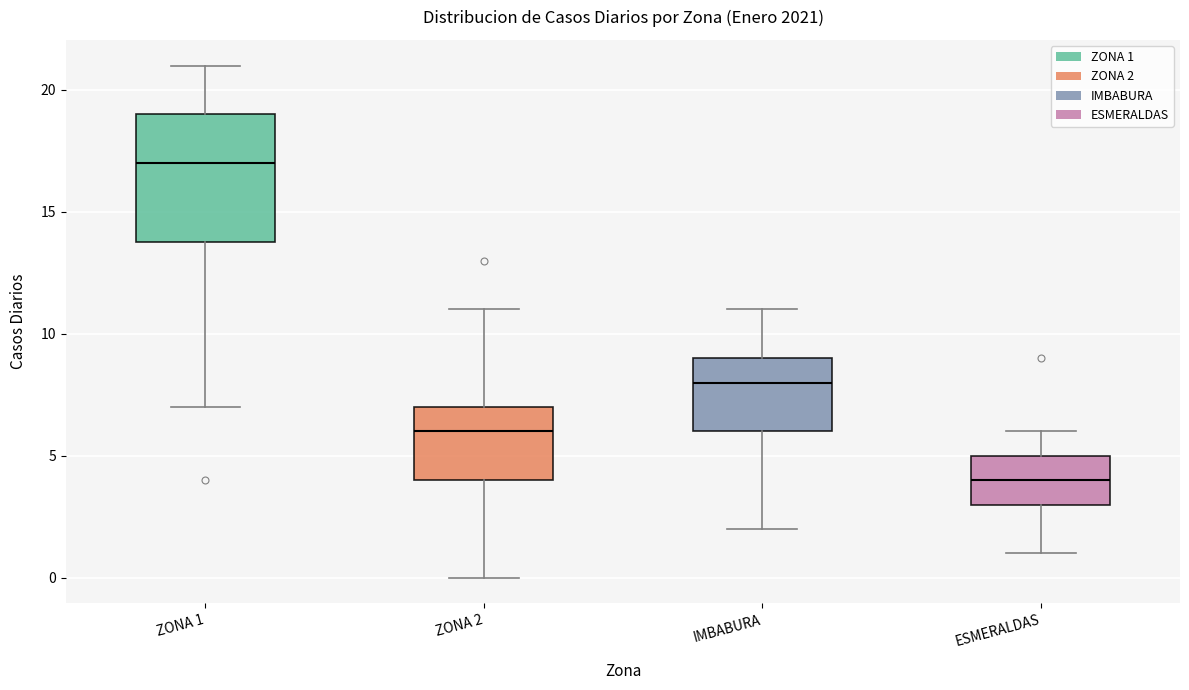

Reading left to right, read every box against the y-axis: the position of its median line, the range the box covers, and the ends of its whiskers. The values are not printed on the chart, so give them approximately, as read against the axis.

ZONA 1: median 17, box 14 to 19, whiskers 7 to 21
ZONA 2: median 6, box 4 to 7, whiskers 0 to 11
IMBABURA: median 8, box 6 to 9, whiskers 2 to 11
ESMERALDAS: median 4, box 3 to 5, whiskers 1 to 6